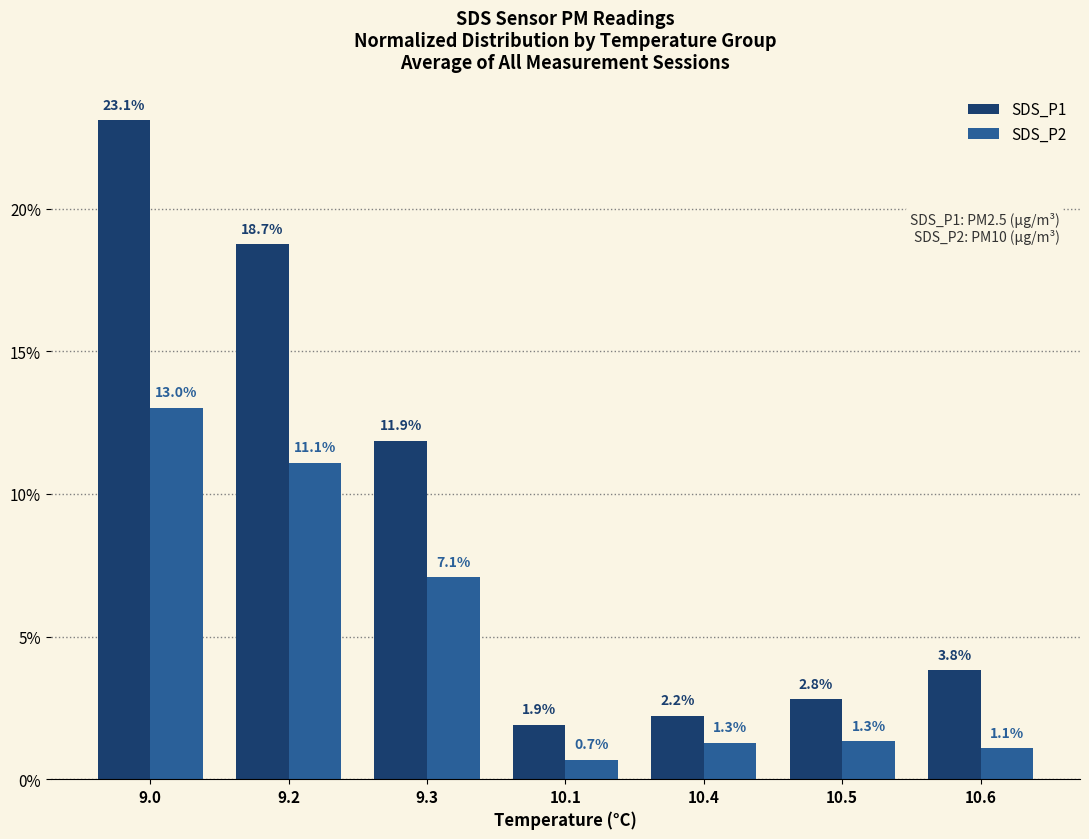

At which label does SDS_P1 reach its peak?

9.0